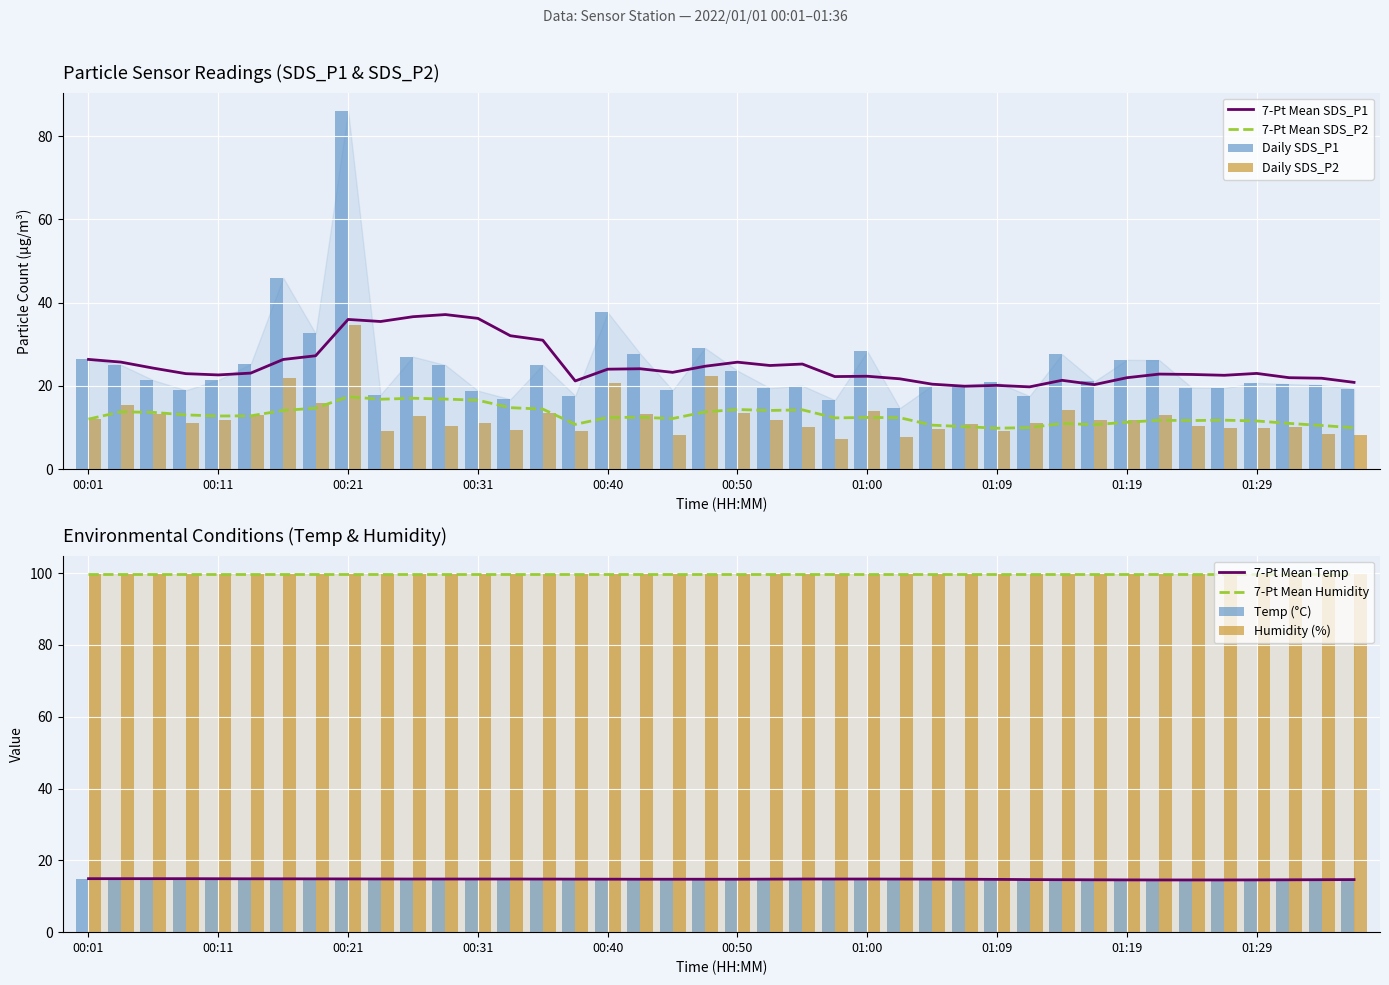

What is the label of the 10th bar from the left?

00:23